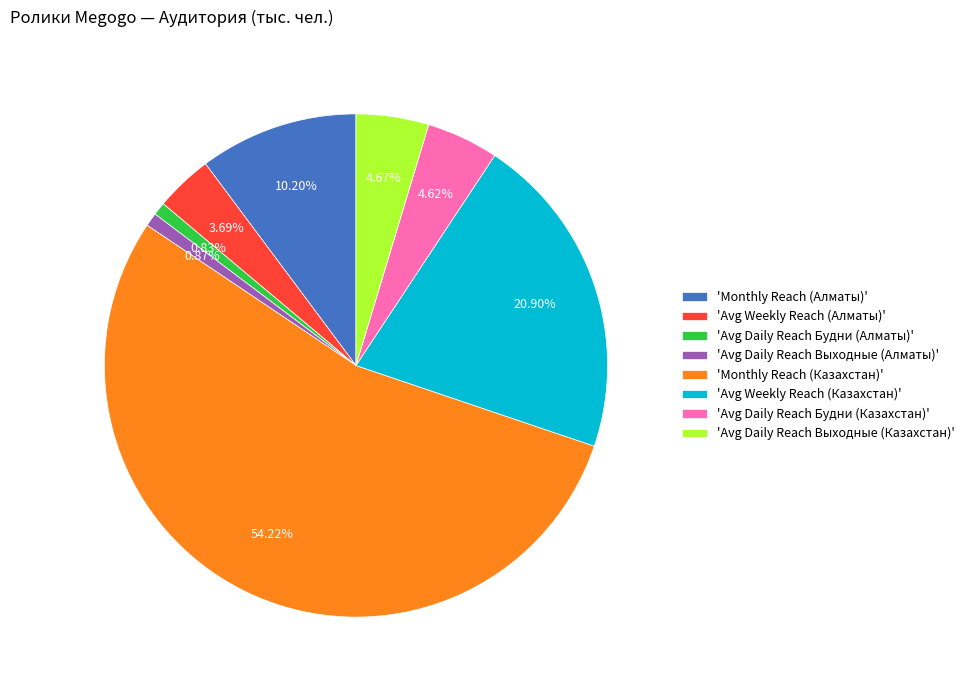

Which category has the biggest portion of the pie?

'Monthly Reach (Казахстан)'